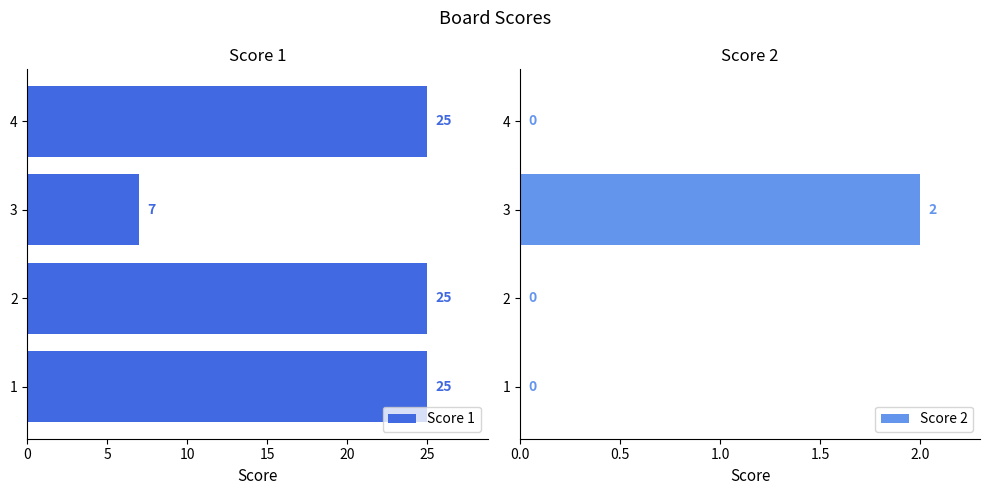

The Score 1 series shows 2 at 3. True or false?

False